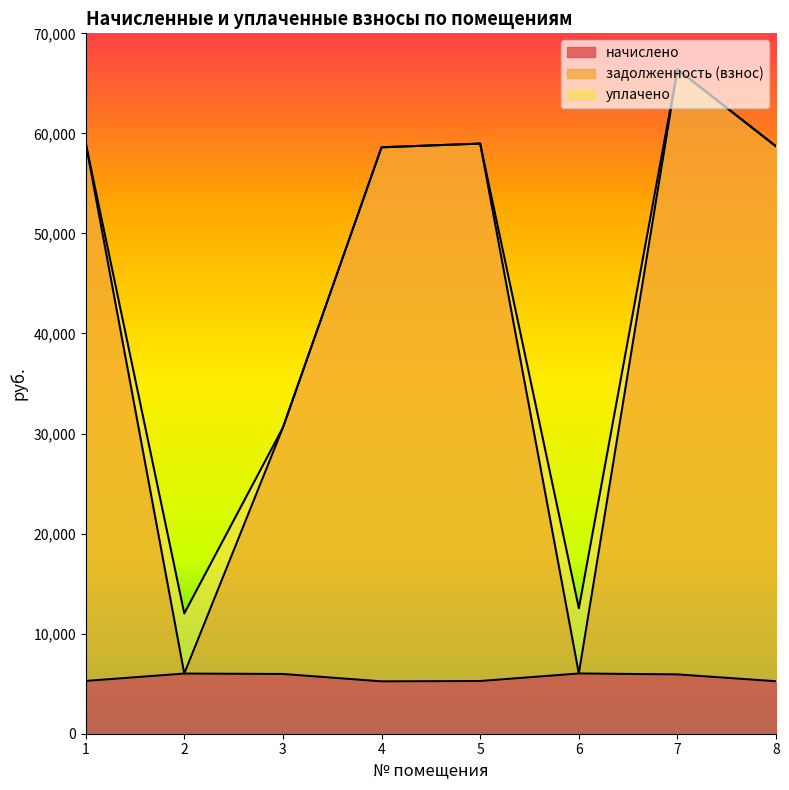

Where does the задолженность (взнос) series first go above 58700?

1